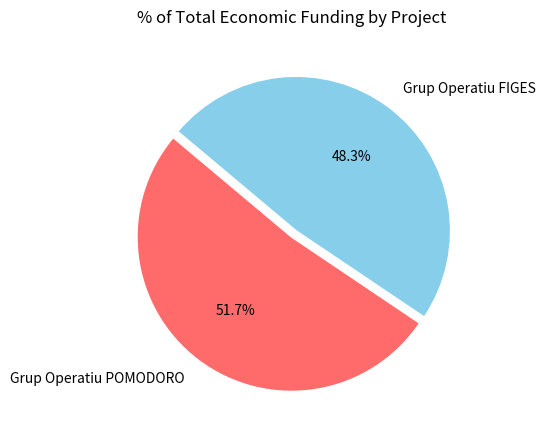

To the nearest percent, what is the combined percentage of Grup Operatiu POMODORO and Grup Operatiu FIGES?

100%